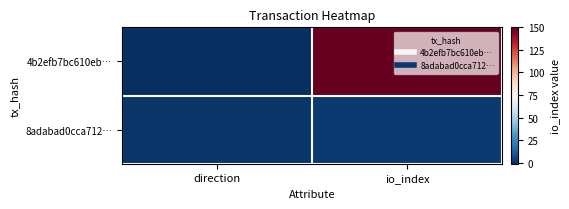

Reading left to right, what are all the values shown in this chart?

4b2efb7bc610eb…: direction=-1	io_index=150
8adabad0cca712…: direction=1	io_index=2